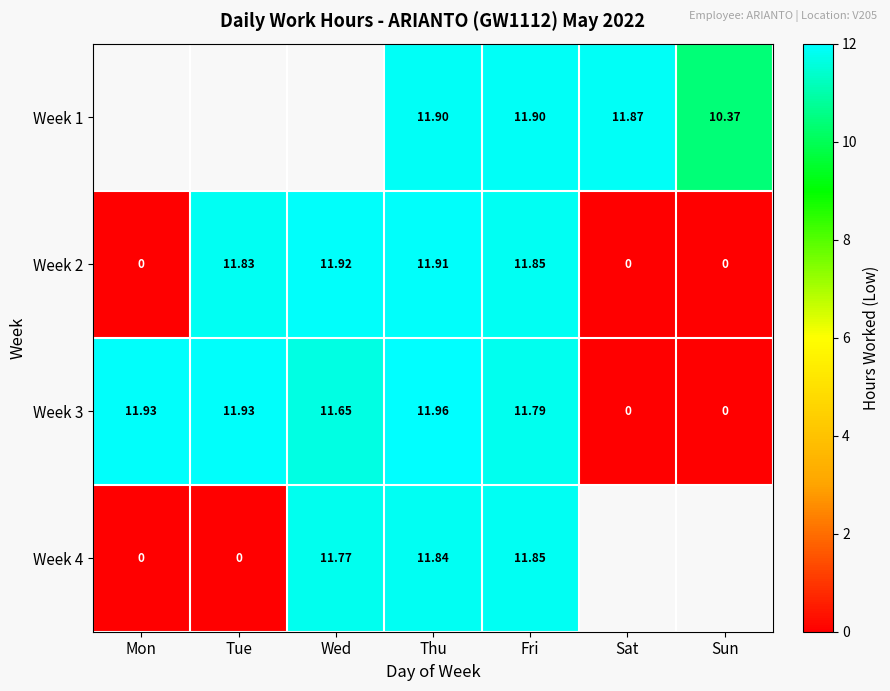

Where does the Week 3 series first go above 11?

Mon